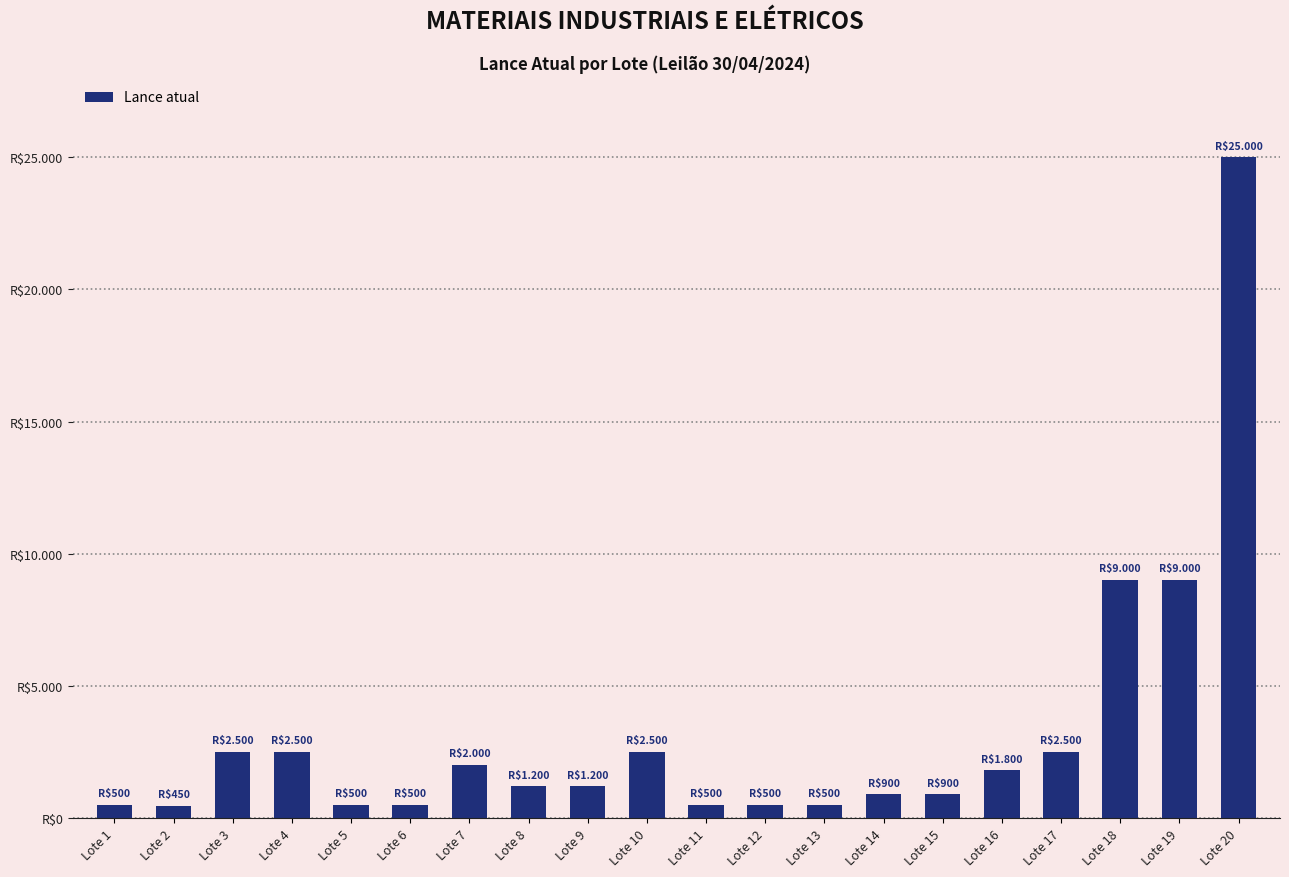

Reading right to left, transcribe all the data shown in this chart.

Lote 20=25000	Lote 19=9000	Lote 18=9000	Lote 17=2500	Lote 16=1800	Lote 15=900	Lote 14=900	Lote 13=500	Lote 12=500	Lote 11=500	Lote 10=2500	Lote 9=1200	Lote 8=1200	Lote 7=2000	Lote 6=500	Lote 5=500	Lote 4=2500	Lote 3=2500	Lote 2=450	Lote 1=500